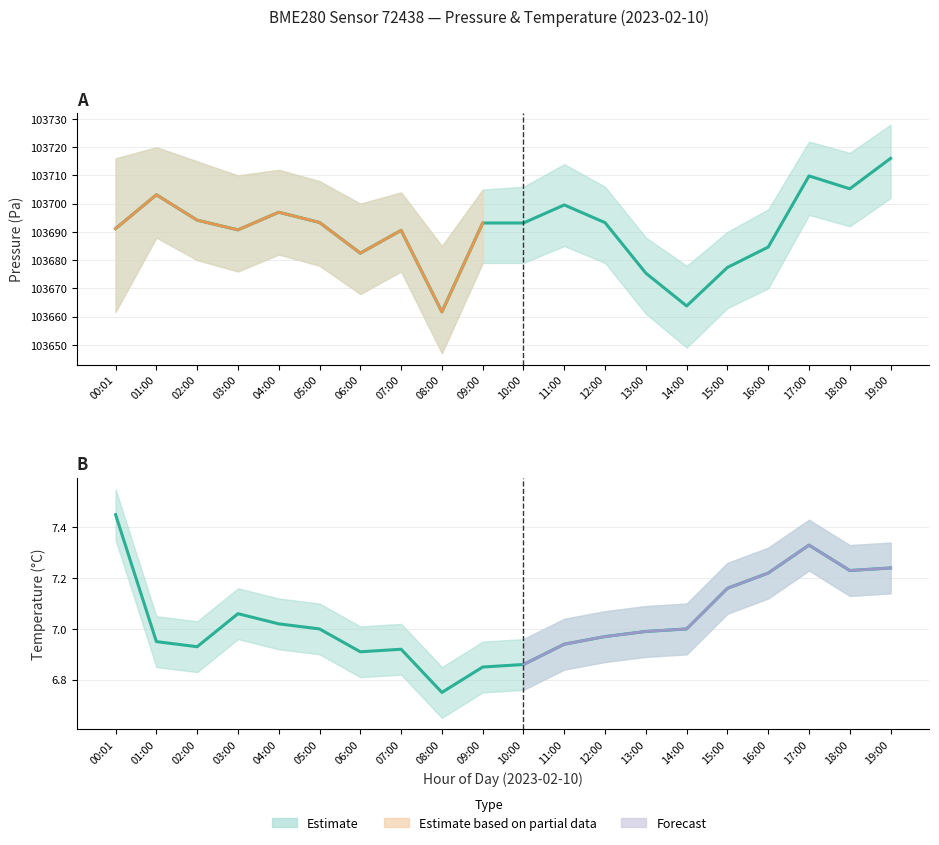

Count the number of categories in the chart.

20